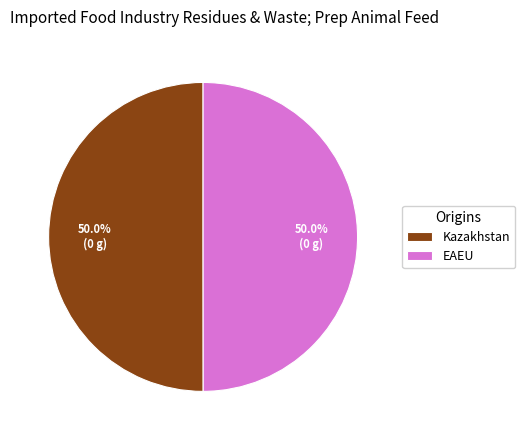

Count the number of slices in the pie.

2